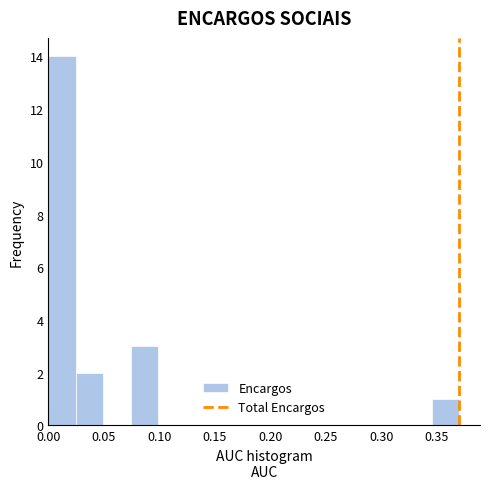

Reading left to right, transcribe this chart: for each bar, give the range it covers on the x-axis and its height. Neither the bar edges nor the heights are printed on the chart, so give them approximately, as read against the axes.

0.000 to 0.025: 14
0.025 to 0.050: 2
0.050 to 0.075: 0
0.075 to 0.100: 3
0.100 to 0.125: 0
0.125 to 0.150: 0
0.150 to 0.175: 0
0.175 to 0.200: 0
0.200 to 0.220: 0
0.220 to 0.245: 0
0.245 to 0.270: 0
0.270 to 0.295: 0
0.295 to 0.320: 0
0.320 to 0.345: 0
0.345 to 0.370: 1